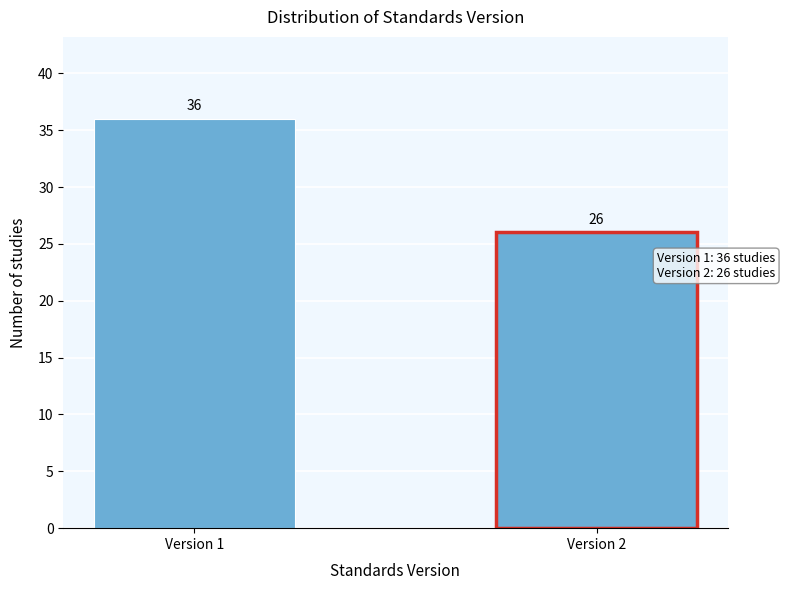

Reading left to right, extract all data points from this chart.

Version 1=36	Version 2=26